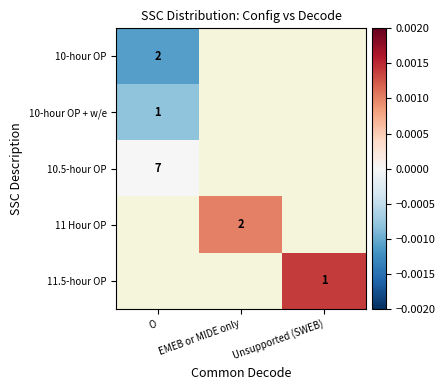

At which label is 10-hour OP closest to 0?

O